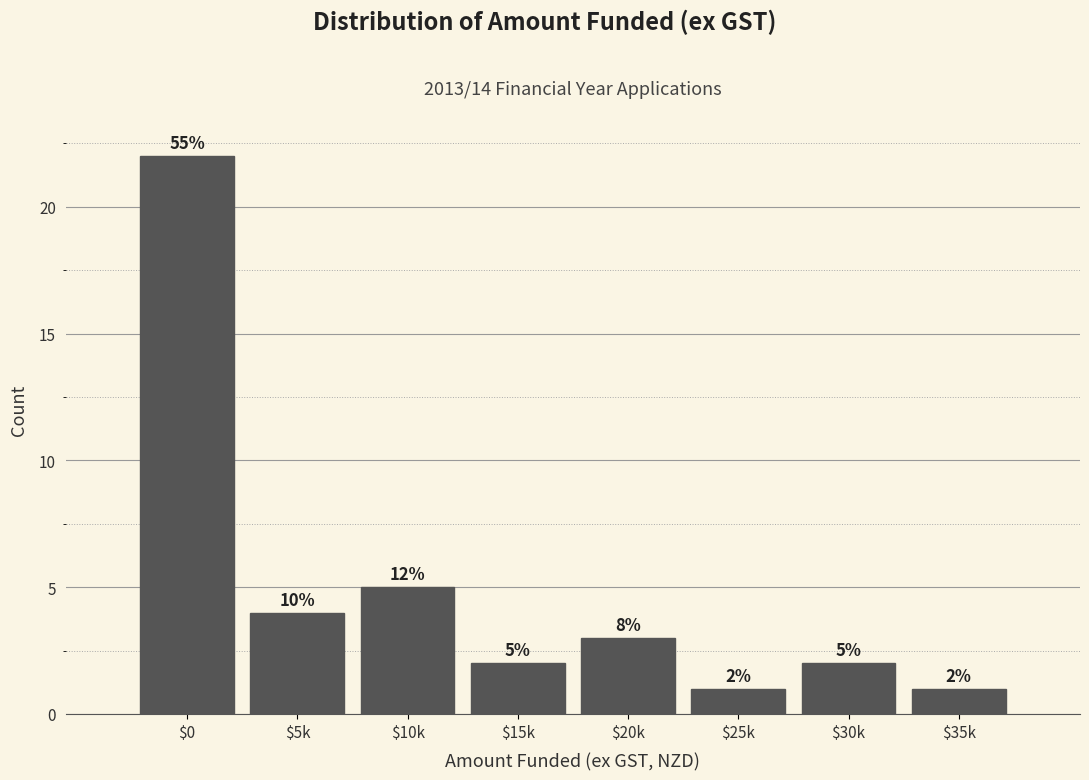

Reading right to left, list all the values displayed in this chart.

1	2	1	3	2	5	4	22